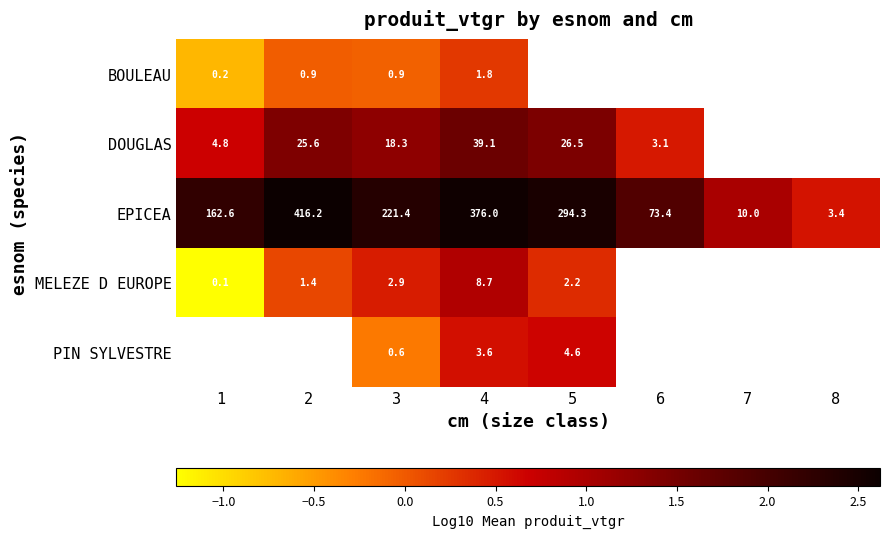

Count the number of categories in the chart.

8